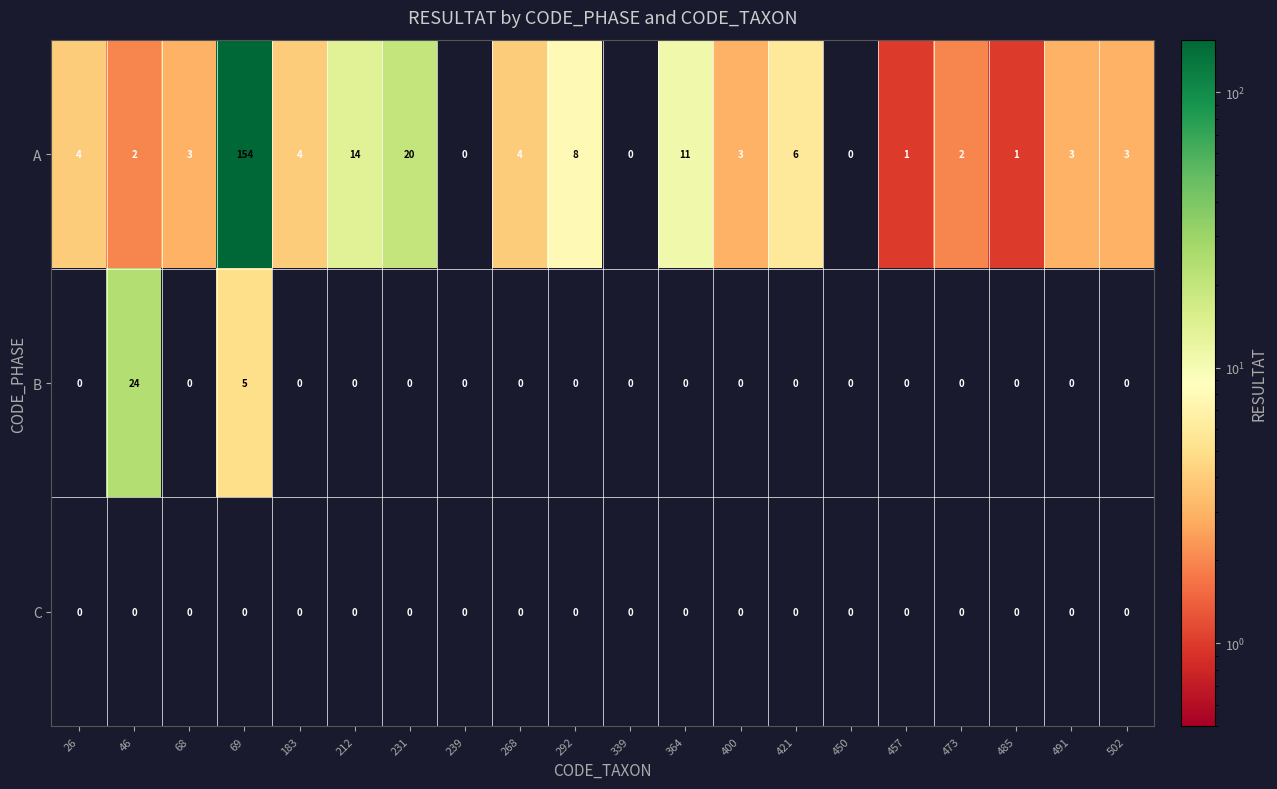

Rank the series by their maximum value, from highest to lowest.

A, B, C